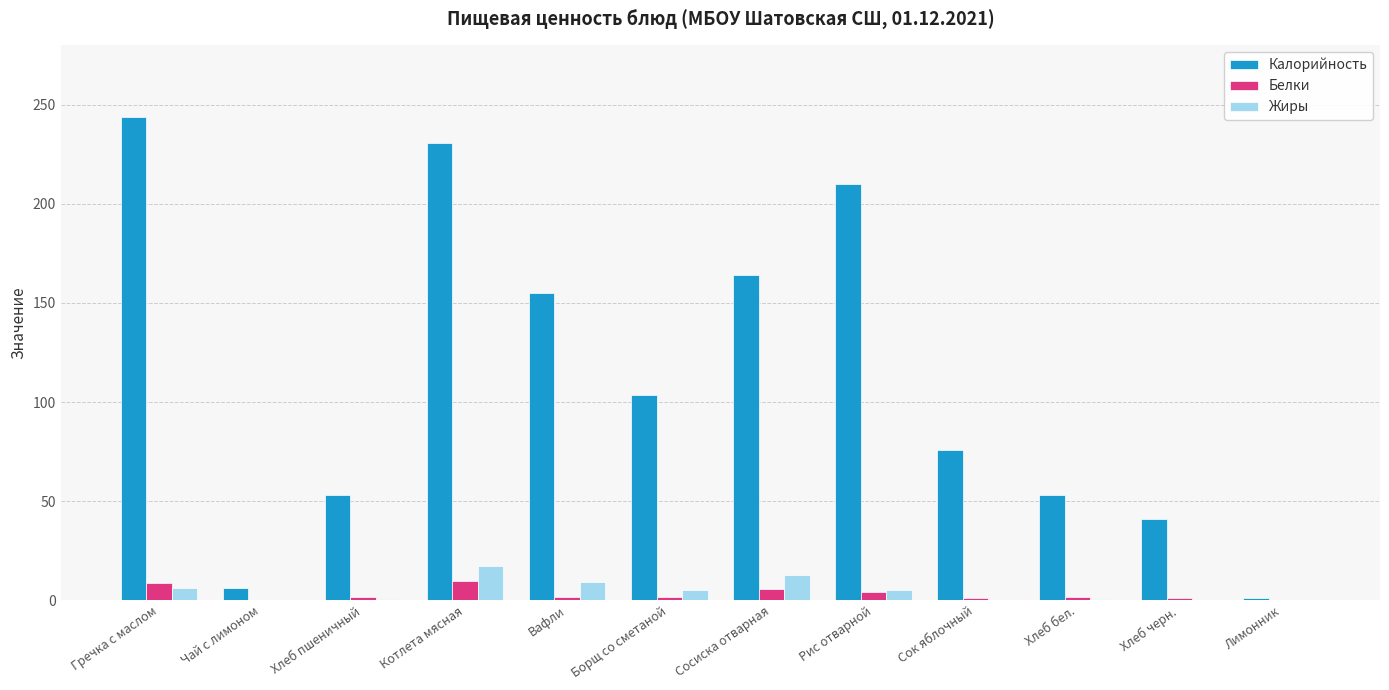

Count the number of data series in this chart.

3